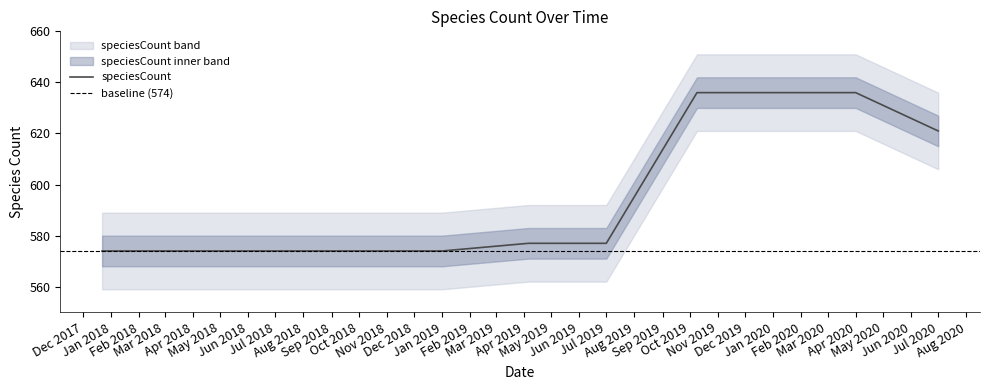

What is the ratio of the value at 2020-01-01 to the value at 2018-09-28?

1.1